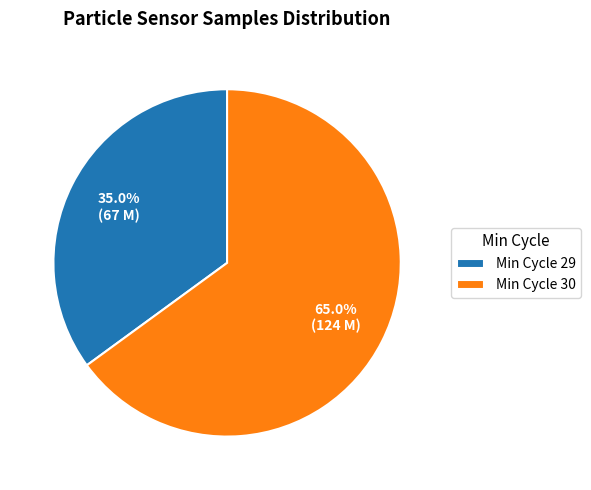

Approximately how many times larger is the value at Min Cycle 29 compared to Min Cycle 30?

0.5